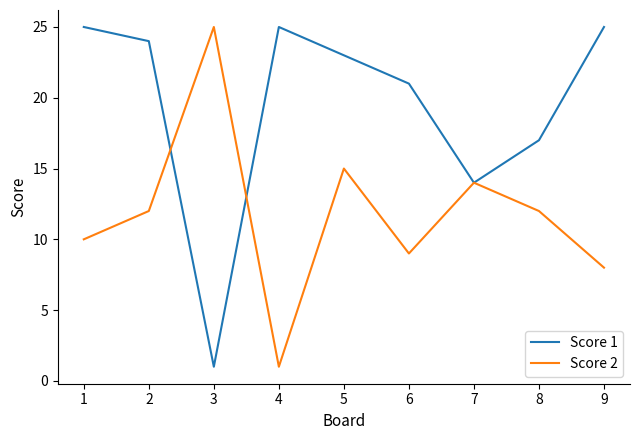

What is the average value of the Score 1 series?

19